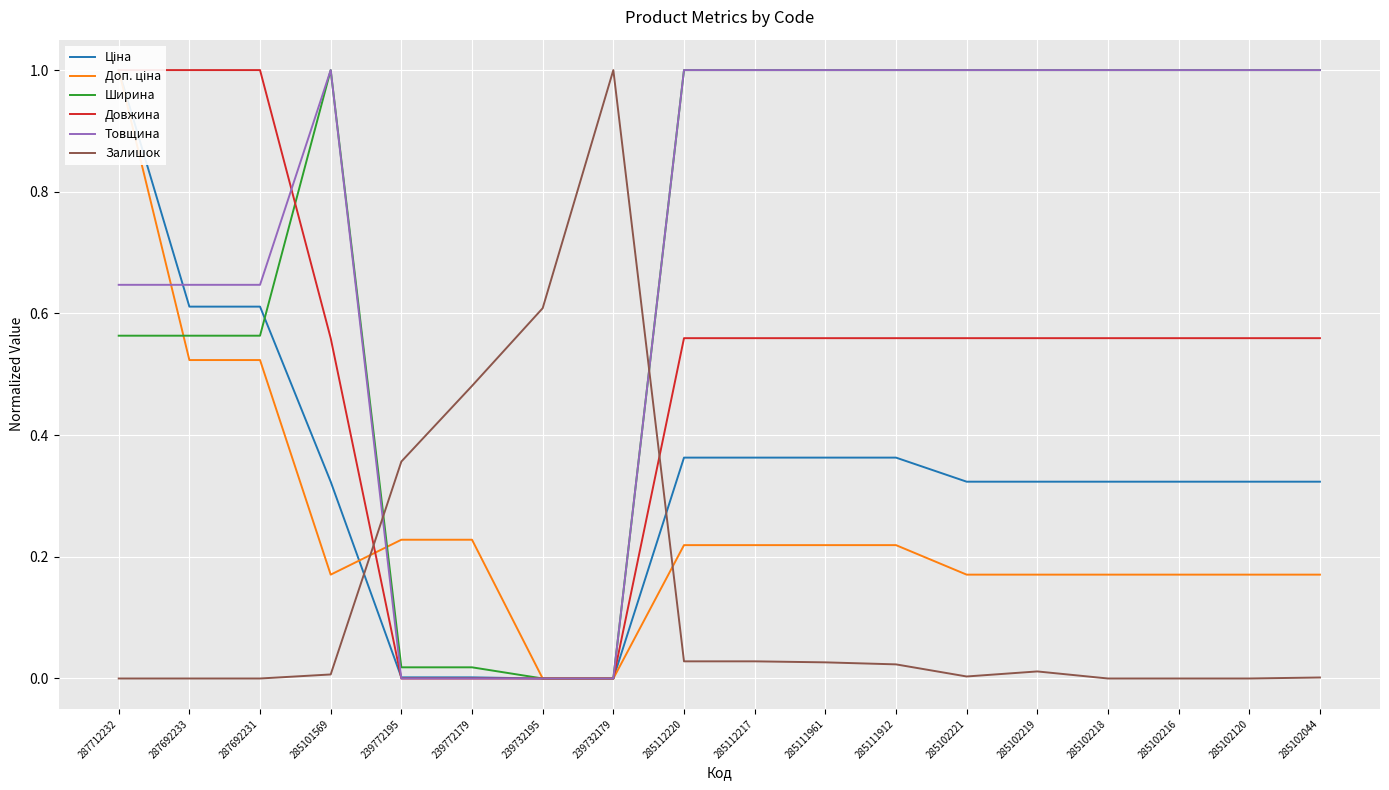

At how many categories does at least one series exceed 0?

18